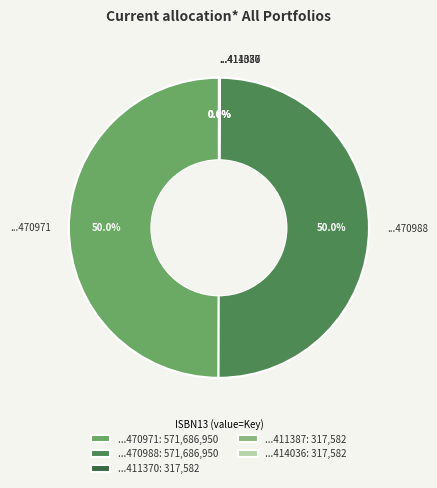

What is the ratio of the value at ...470988 to the value at ...470971?

1.0